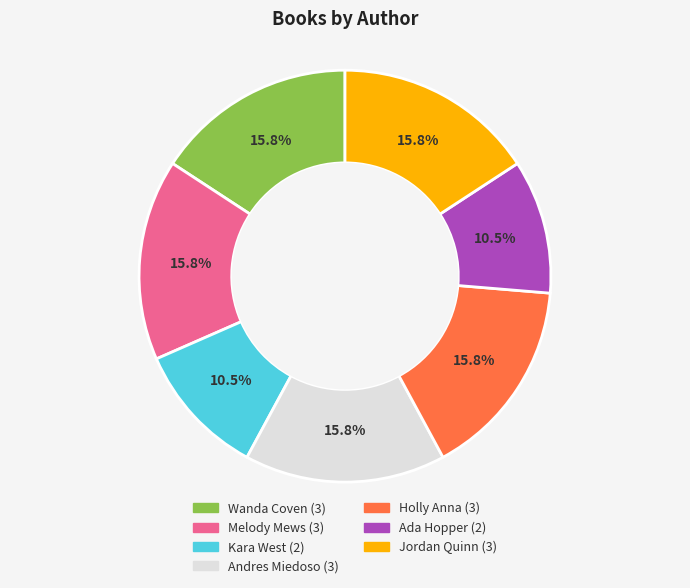

Approximately how many times larger is the value at Andres Miedoso compared to Holly Anna?

1.0